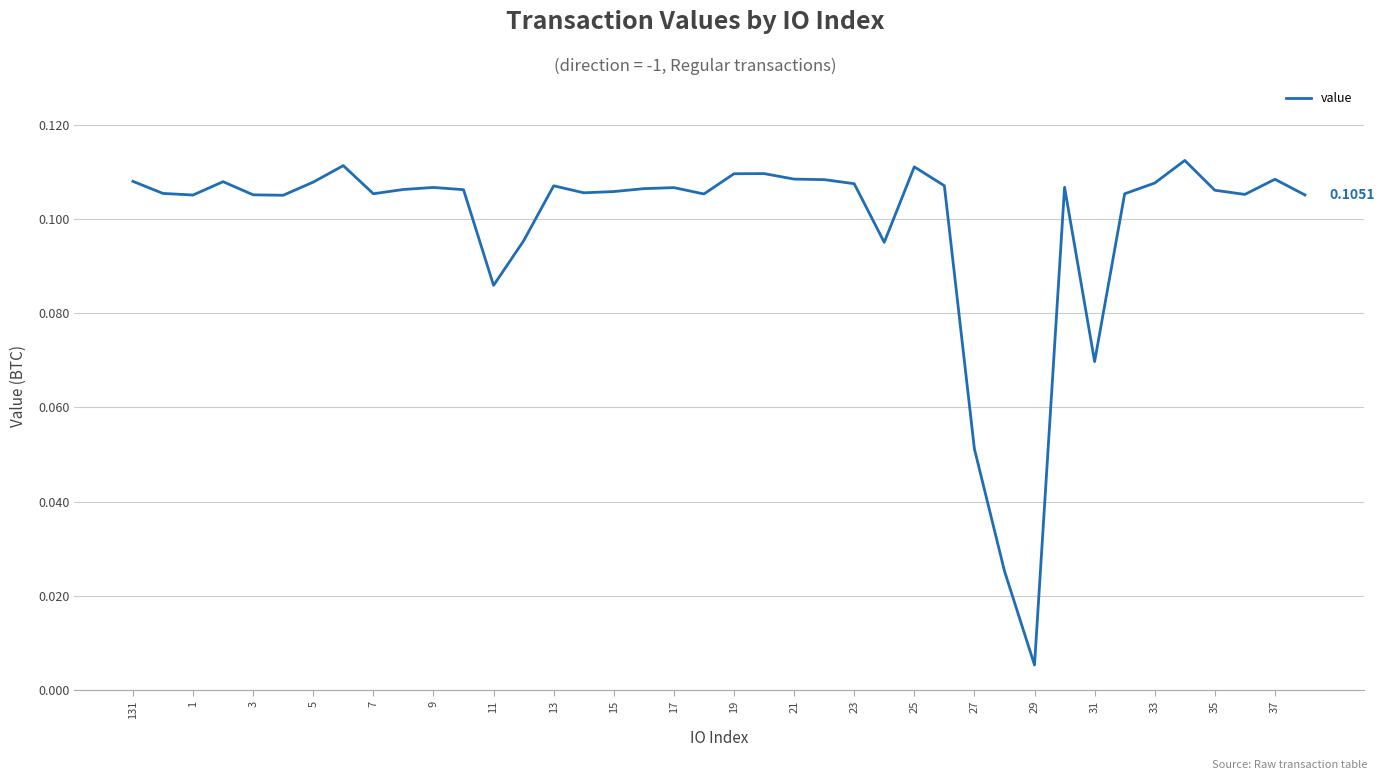

How many lines are shown in the chart?

1